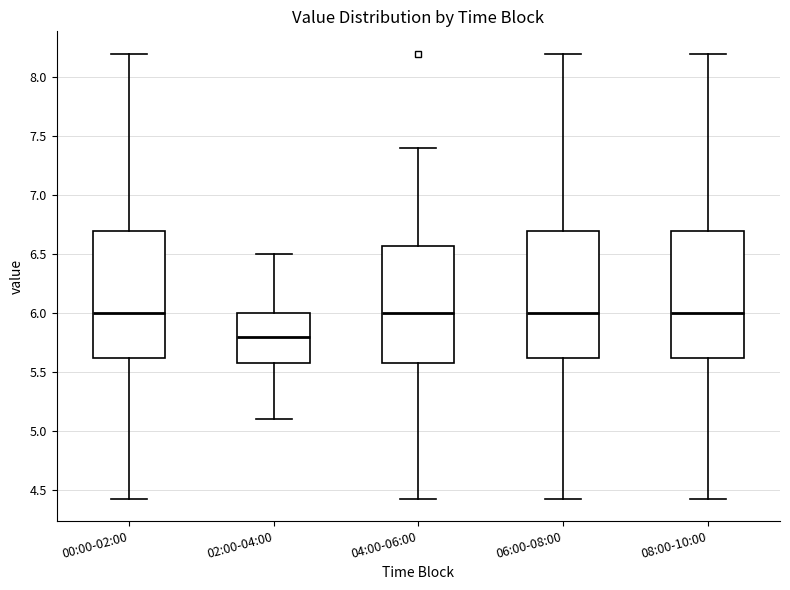

Where does the lower whisker of the box for 02:00-04:00 end on the y-axis? The values are not printed on the chart, so give them approximately, as read against the axis.

5.10